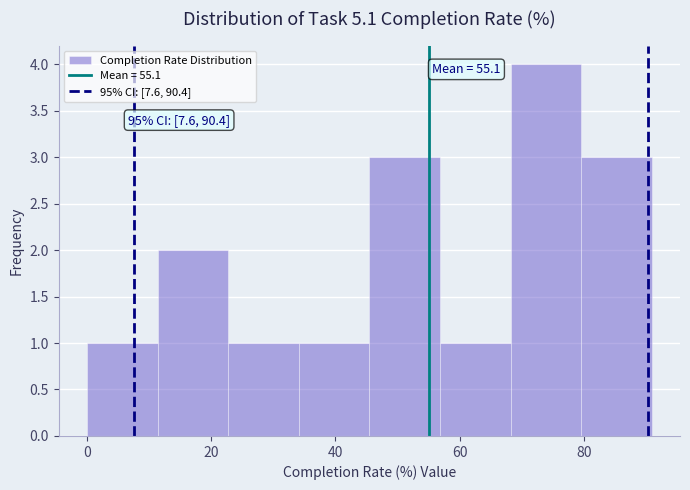

Which range on the x-axis has the tallest bar?

68 to 80